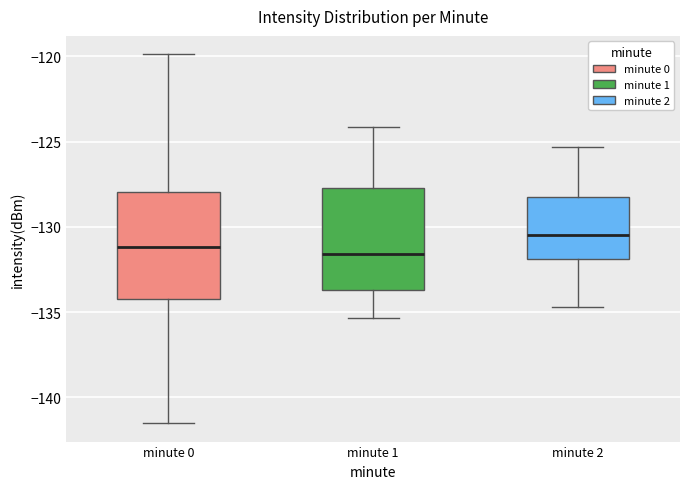

Where does the upper whisker of the box for minute 1 end on the y-axis? The values are not printed on the chart, so give them approximately, as read against the axis.

-124.0